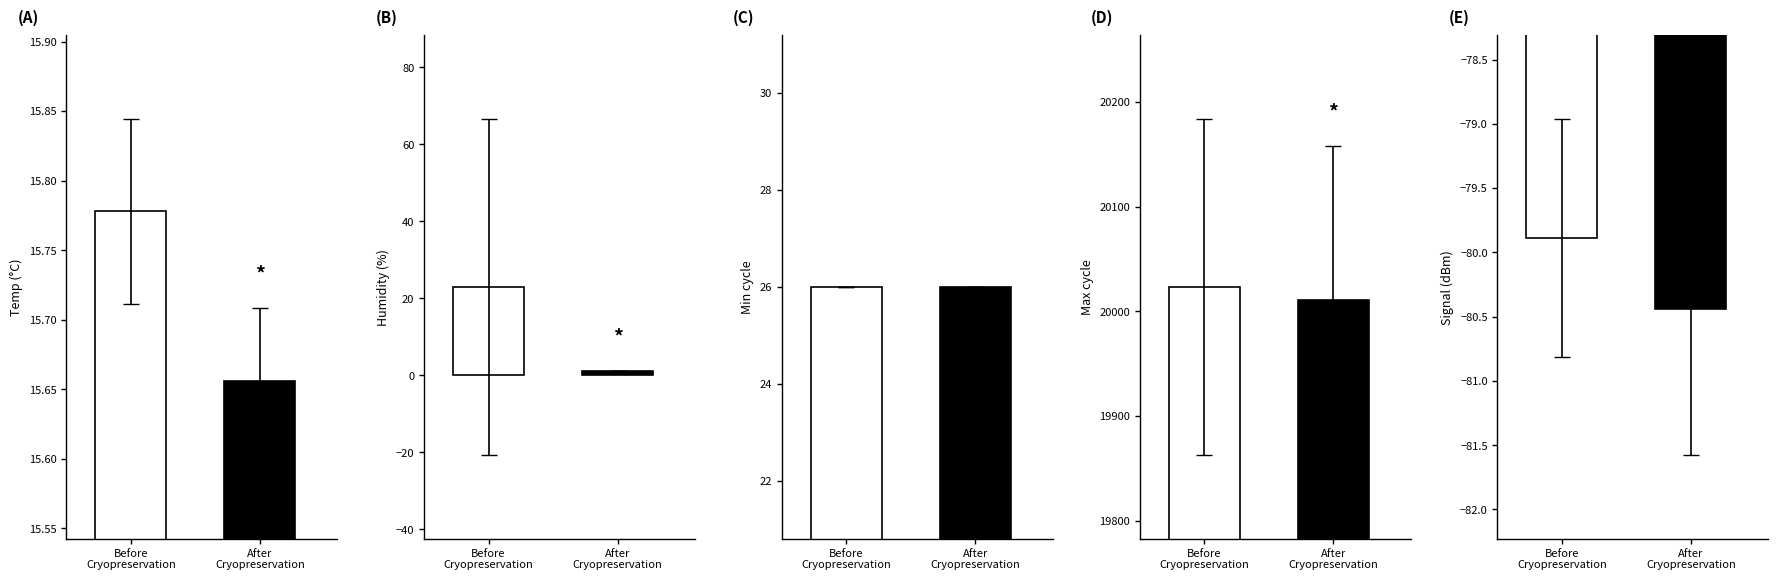

Which label corresponds to the largest value in the chart?

Before
Cryopreservation